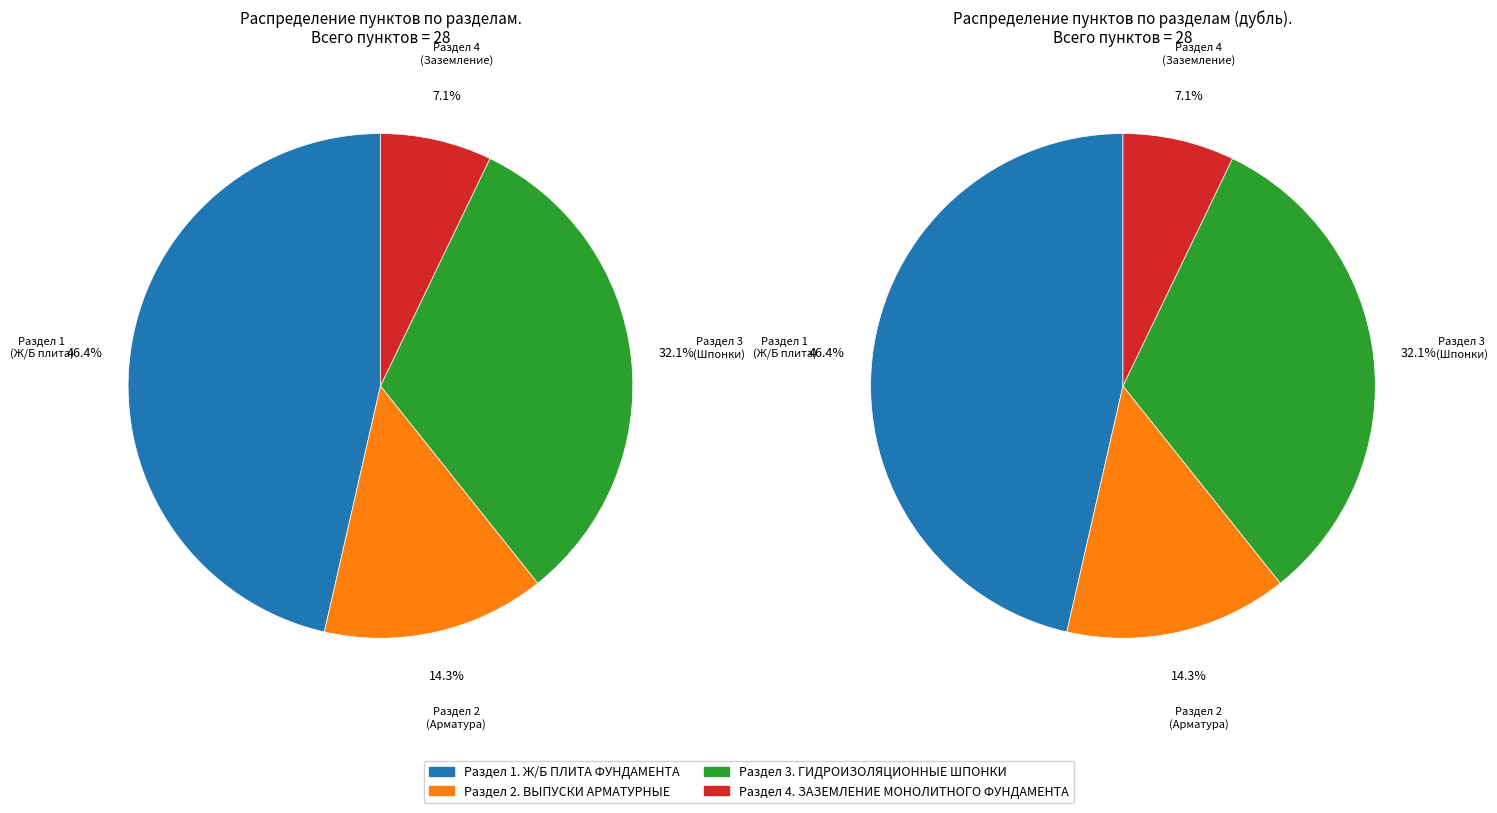

What percentage do Раздел 4. ЗАЗЕМЛЕНИЕ МОНОЛИТНОГО ФУНДАМЕНТА and Раздел 1. Ж/Б ПЛИТА ФУНДАМЕНТА together represent?

53.6%